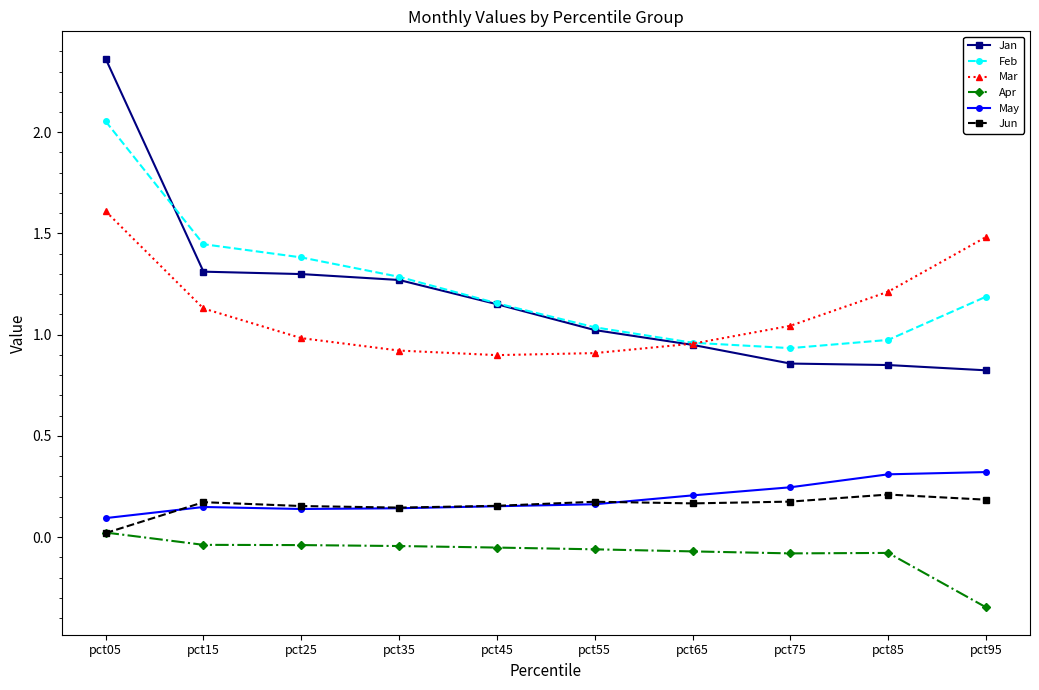

True or false: Apr and Jan intersect in this chart.

False